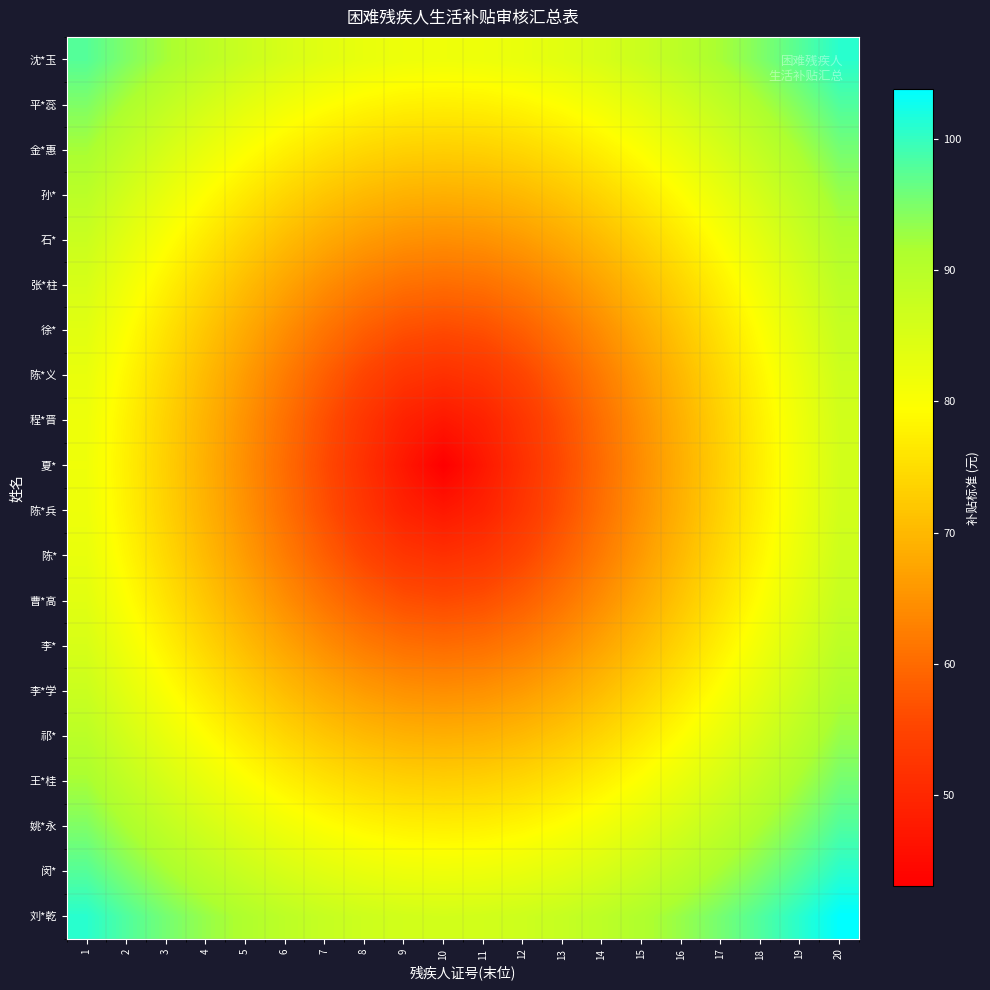

Which label corresponds to the largest value in the chart?

20